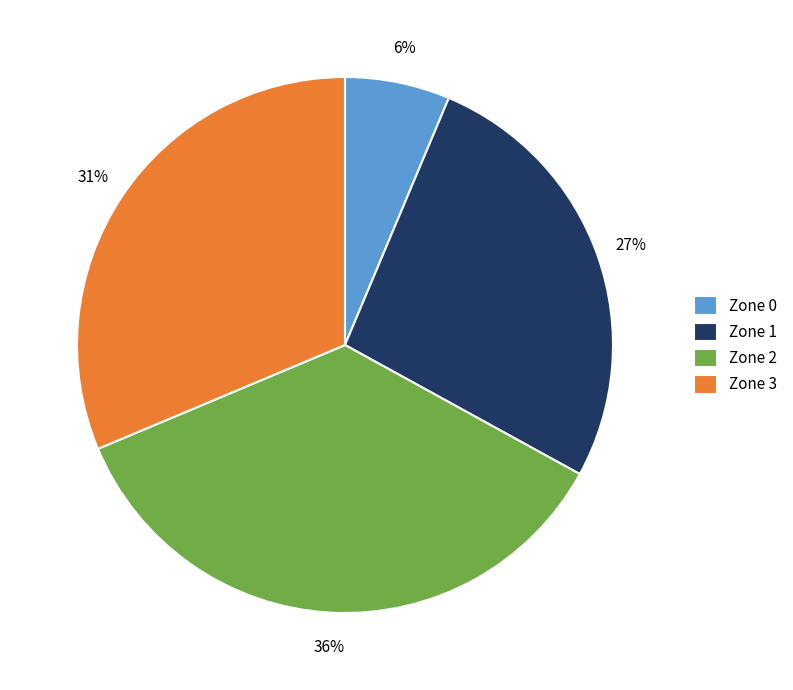

What is the smallest slice in the pie chart?

Zone 0